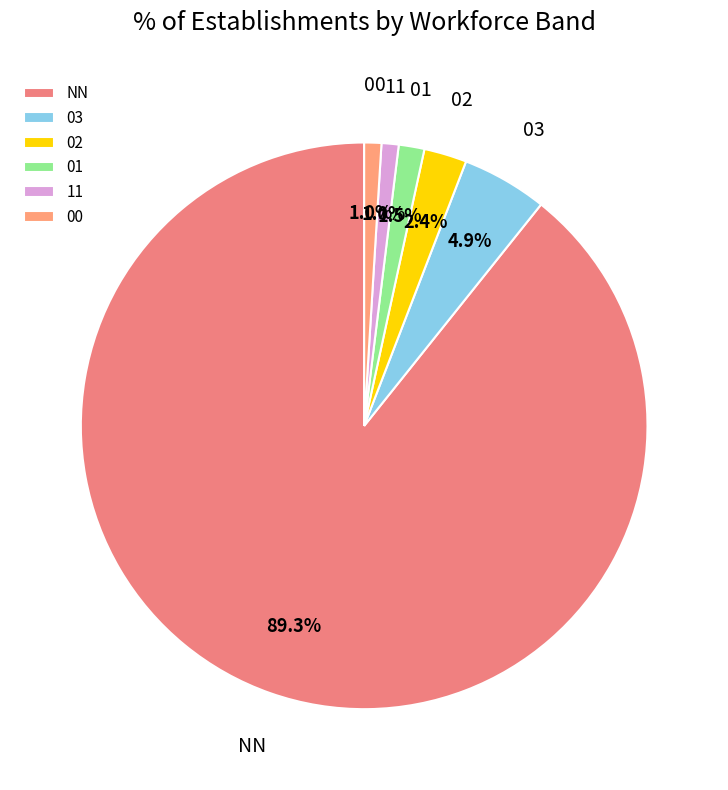

What is the largest slice in the pie chart?

NN